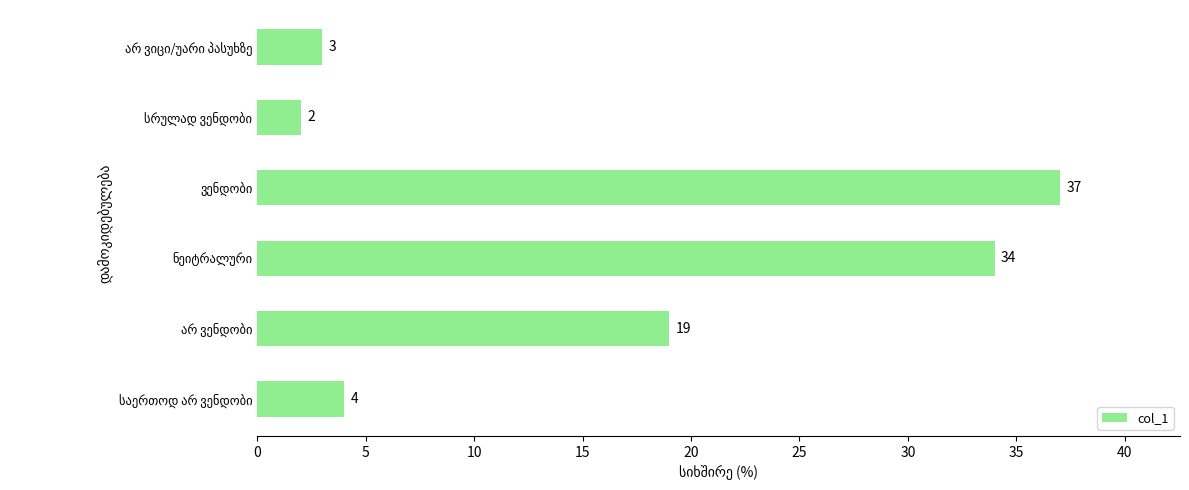

Reading bottom to top, what are all the values shown in this chart?

4	19	34	37	2	3